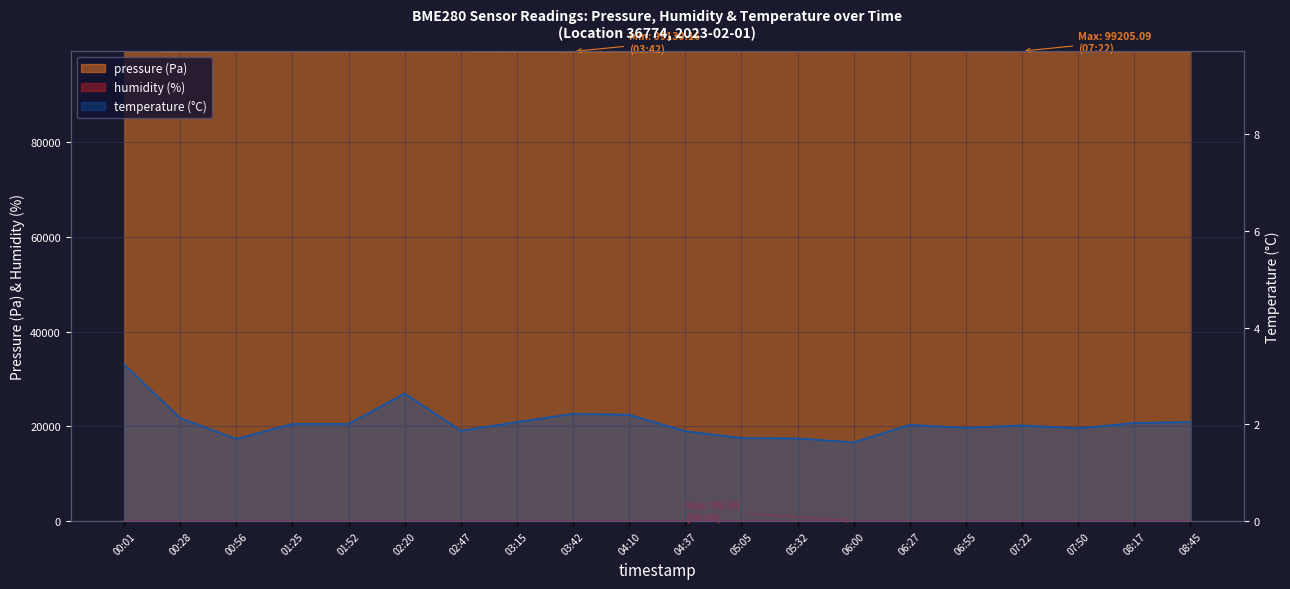

What is the difference between the second highest and second lowest values in the temperature series?

0.9